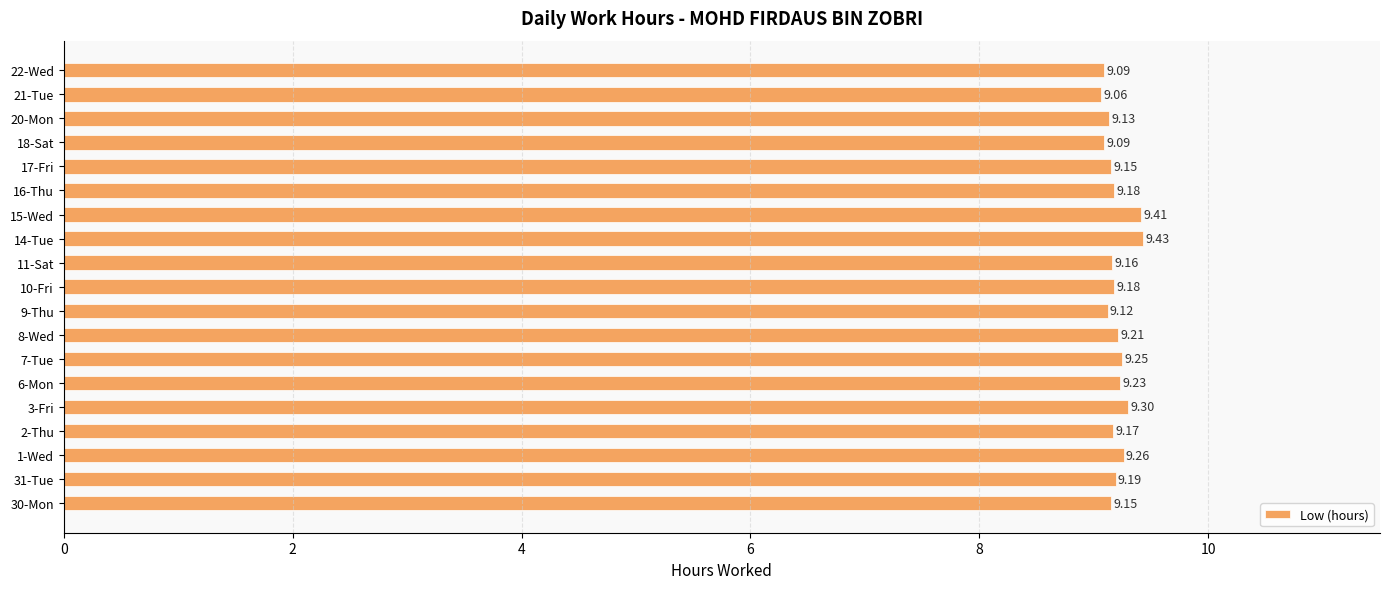

Where is the data nearest to the value 9?

21-Tue